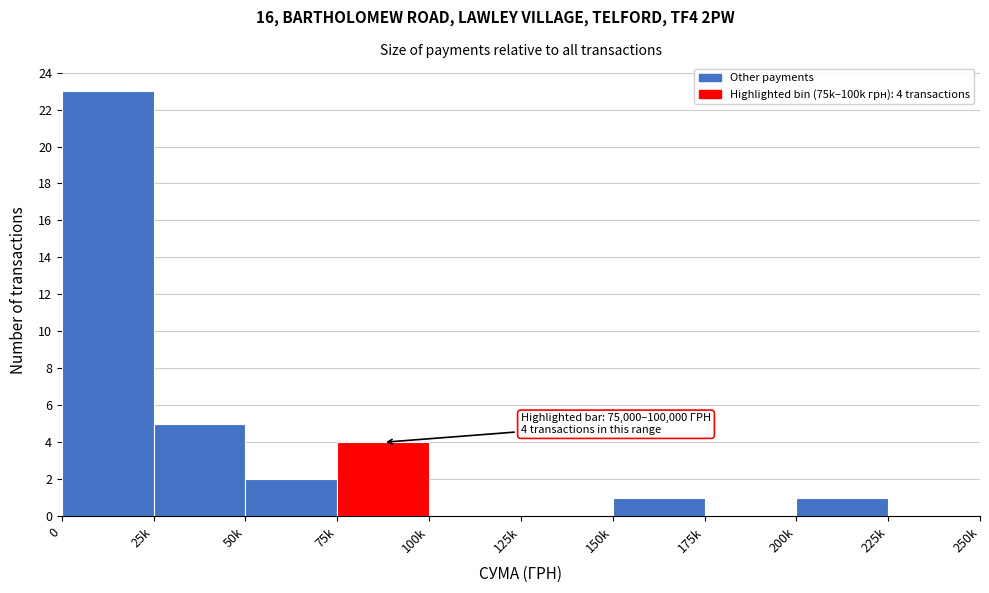

Reading right to left, transcribe all the data shown in this chart.

225k=0	200k=1	175k=0	150k=1	125k=0	100k=0	75k=4	50k=2	25k=5	0=23